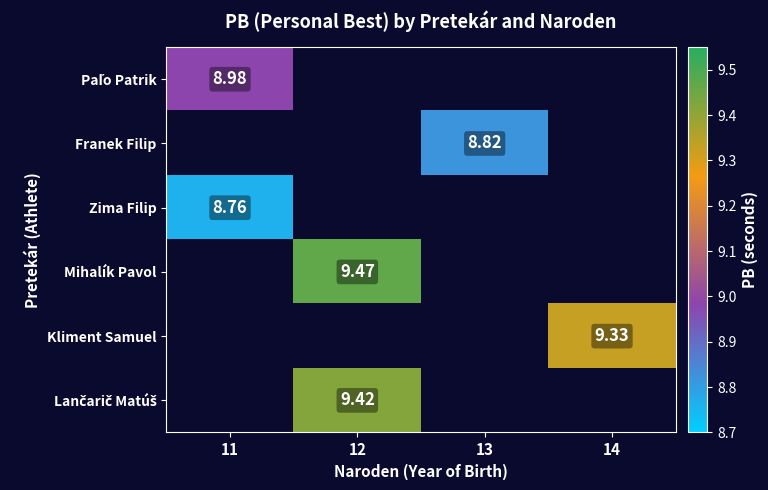

At how many categories does at least one series exceed 9?

2